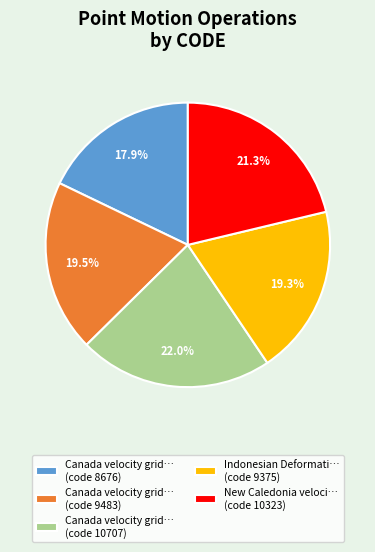

Is there a majority slice in this chart?

No